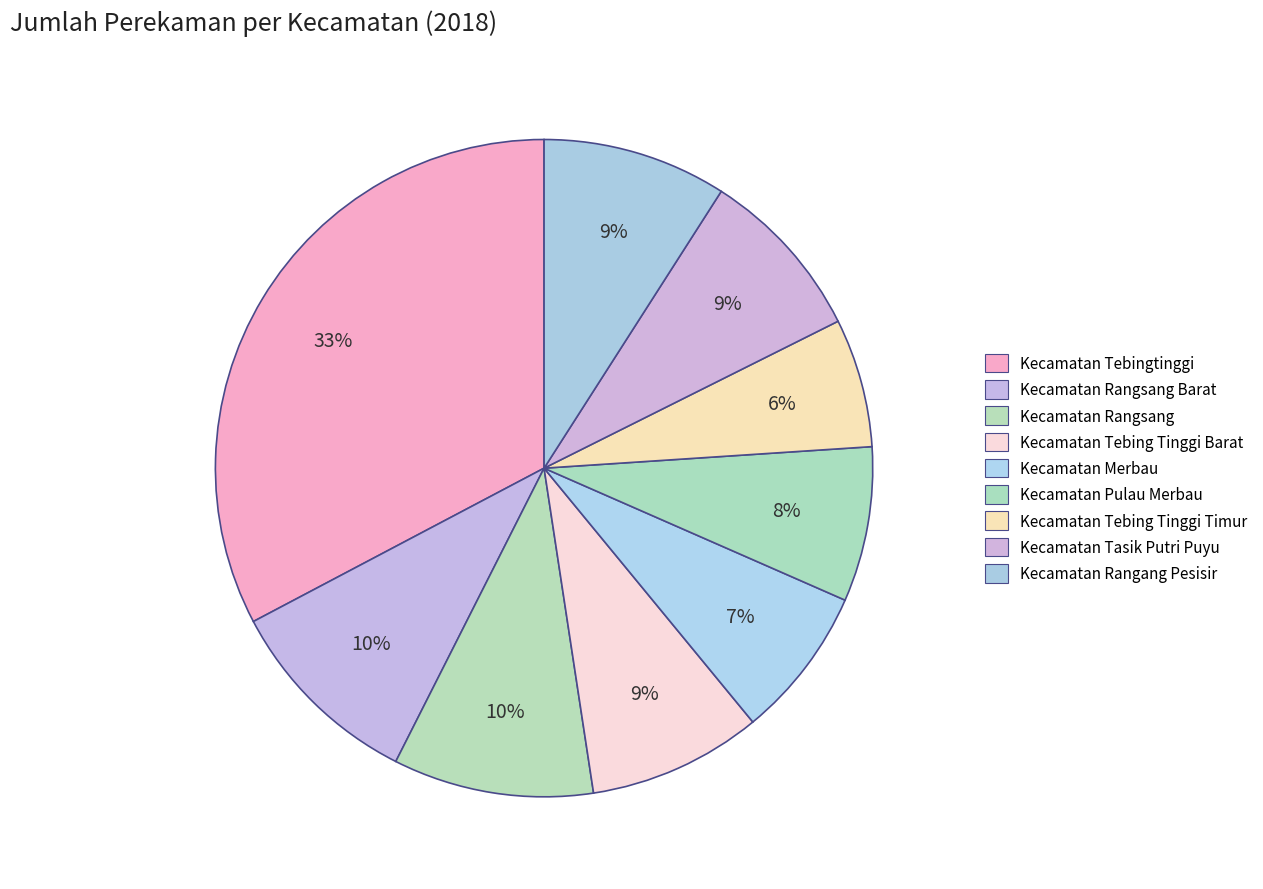

Count the number of slices in the pie.

9